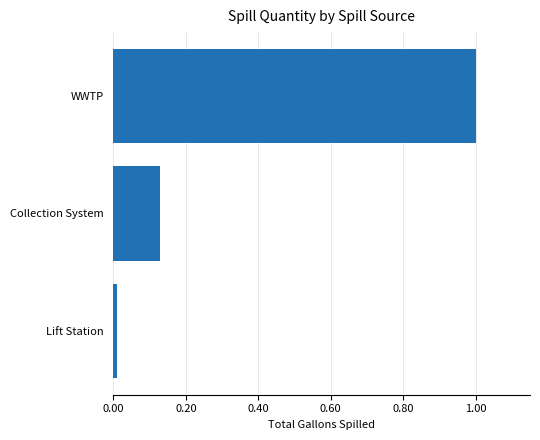

Between WWTP and Collection System, which is larger?

WWTP